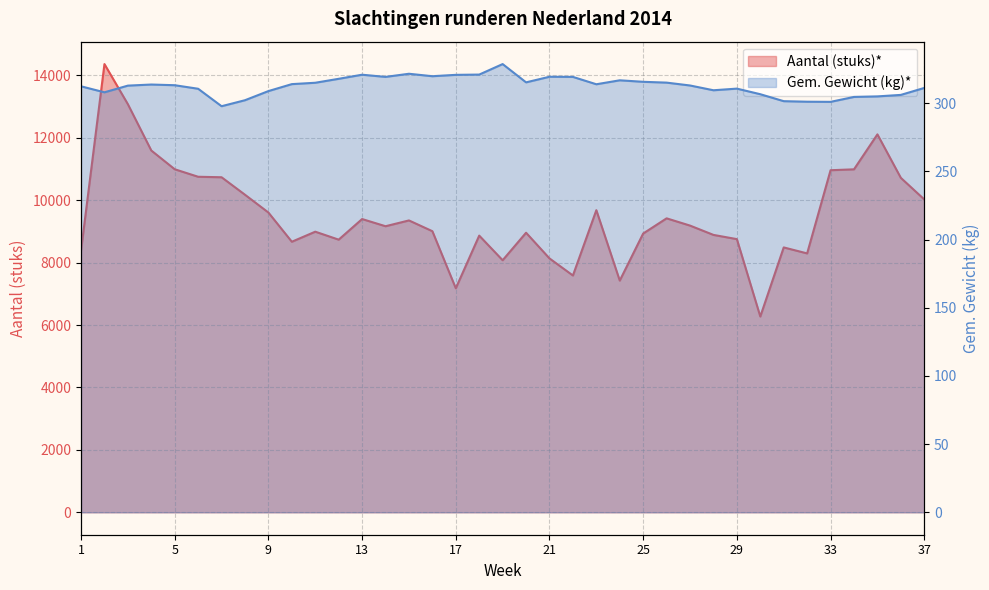

At how many categories does at least one series exceed 5235?

37